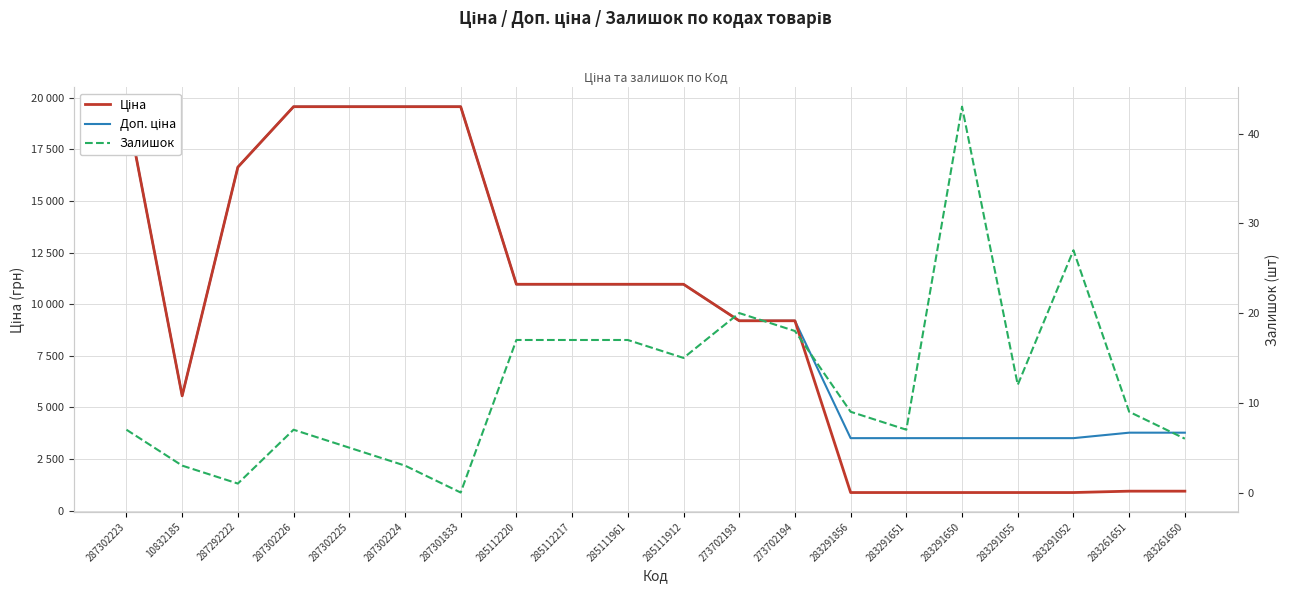

What is the minimum value for Доп. ціна?

3511.9